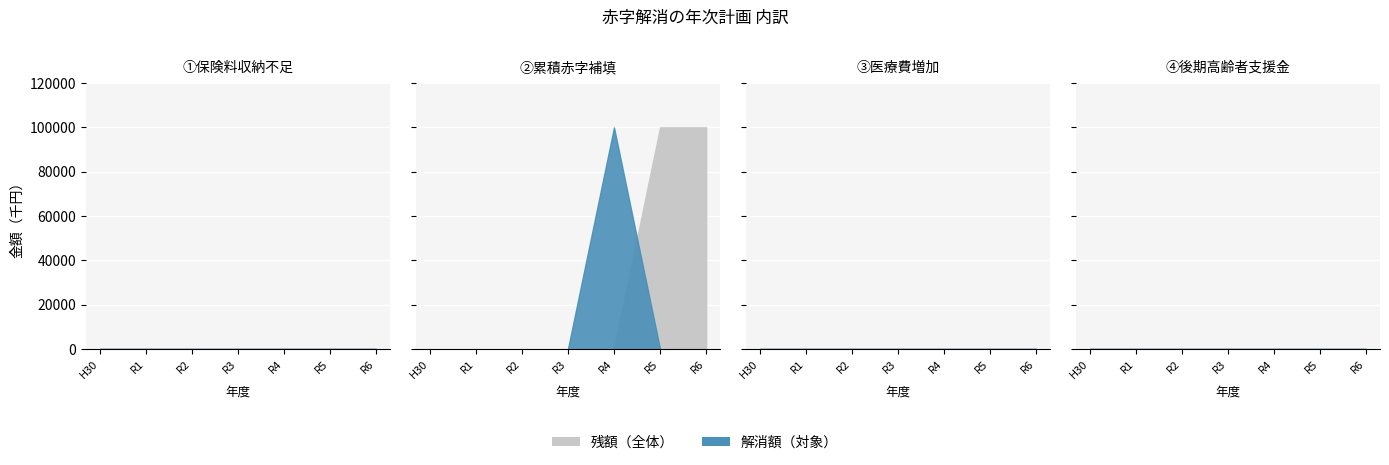

The ③医療費増加 残額 series shows 0 at 令和２年度. True or false?

True